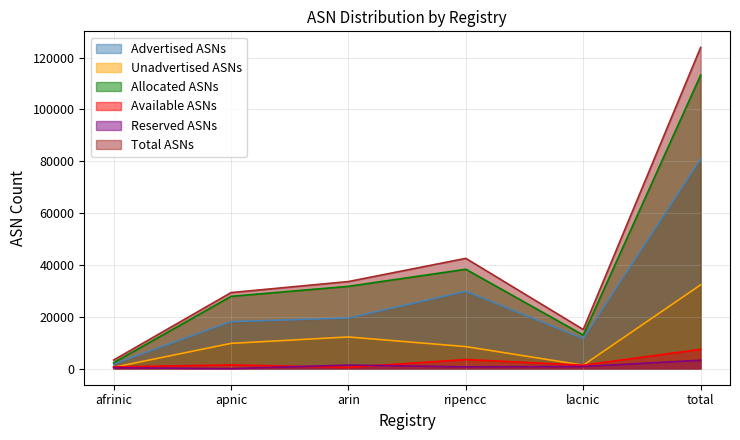

What is the label of the 2nd point from the left?

apnic